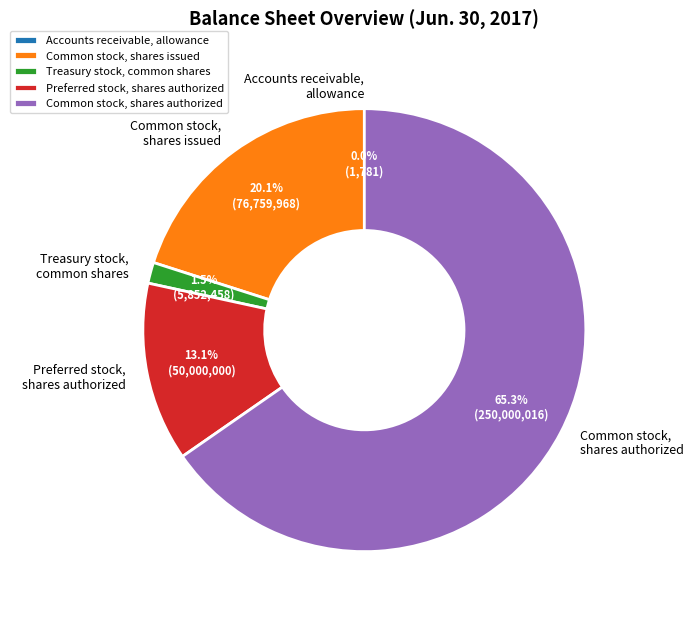

What percentage is NOT represented by Common stock, shares issued?

79.9%